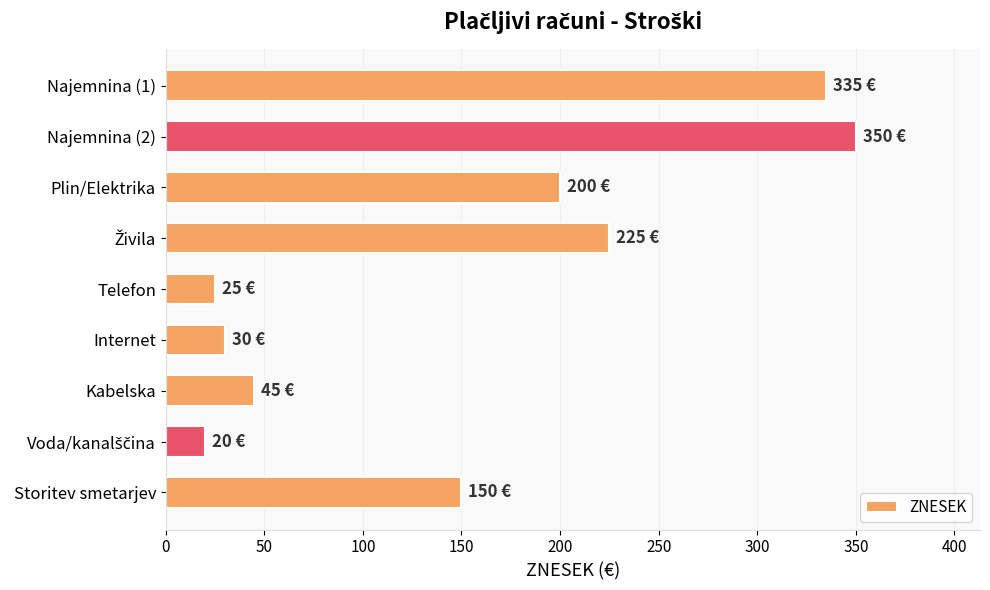

What is the approximate value at Najemnina (1), to the nearest 10?

340